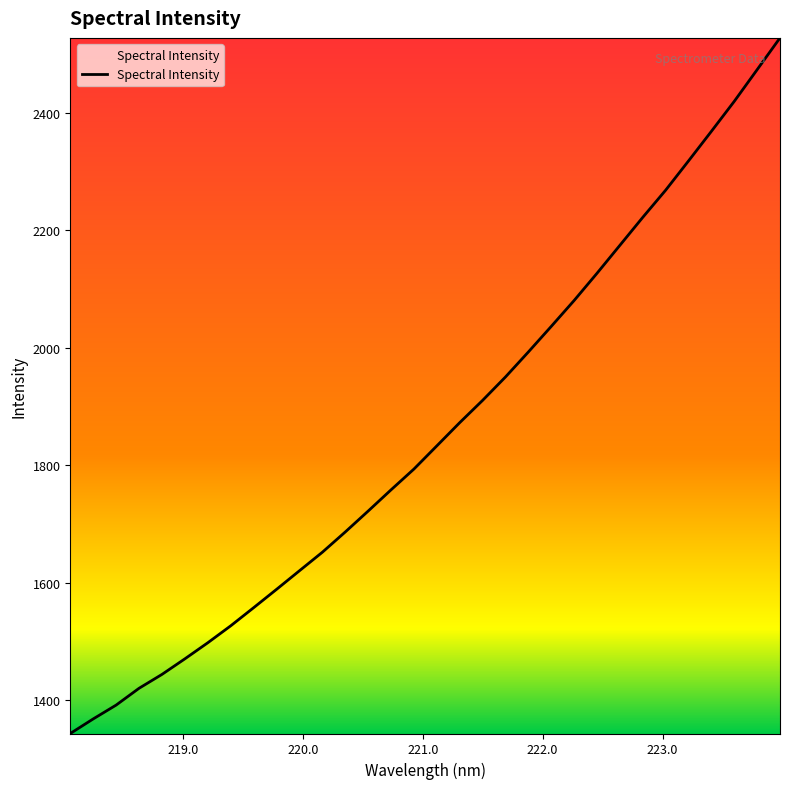

What is the difference between the maximum and minimum values?

1184.1